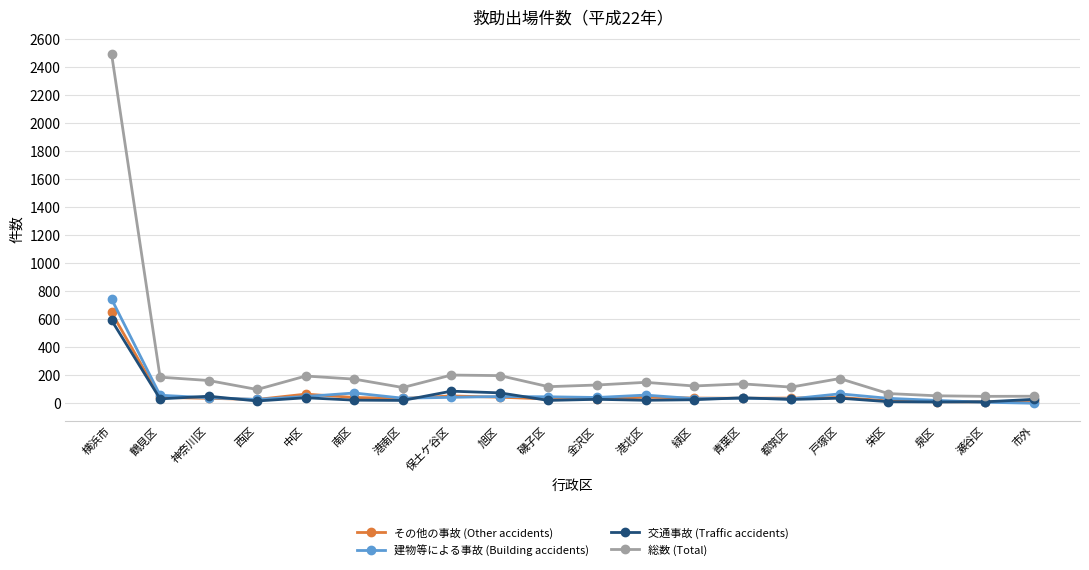

What is the maximum value shown in the chart?

2492